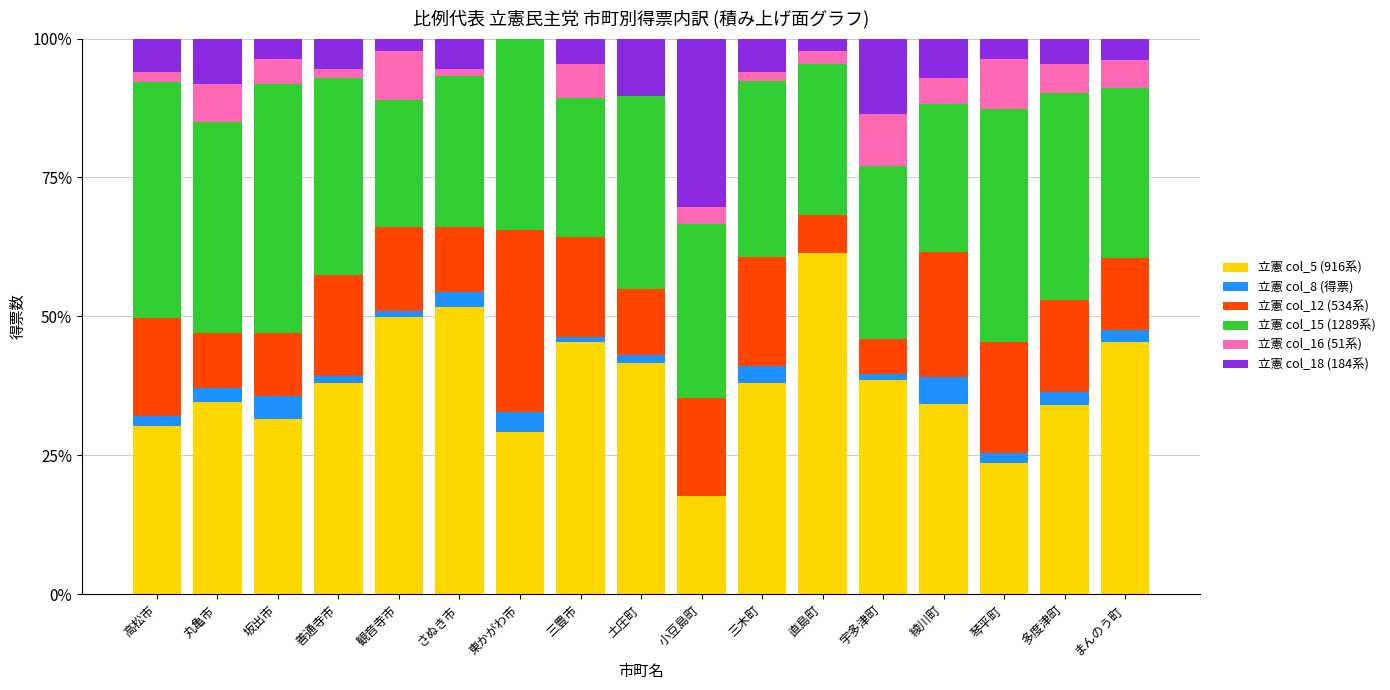

Which category has the highest value in the 立憲 col_5 (916系) series?

直島町